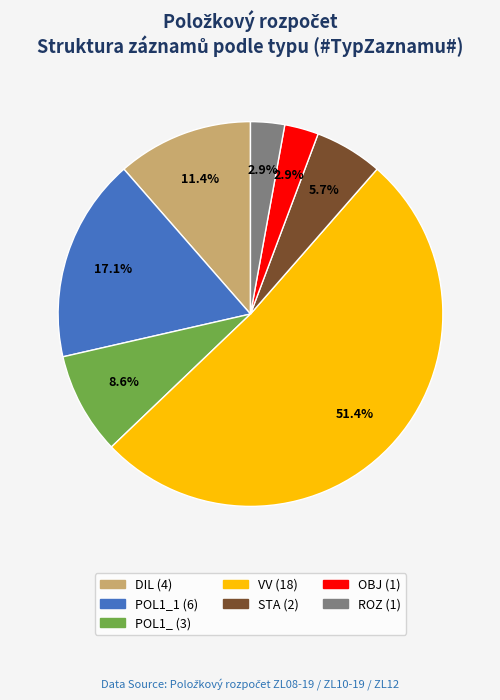

Which category has the biggest portion of the pie?

VV (18)